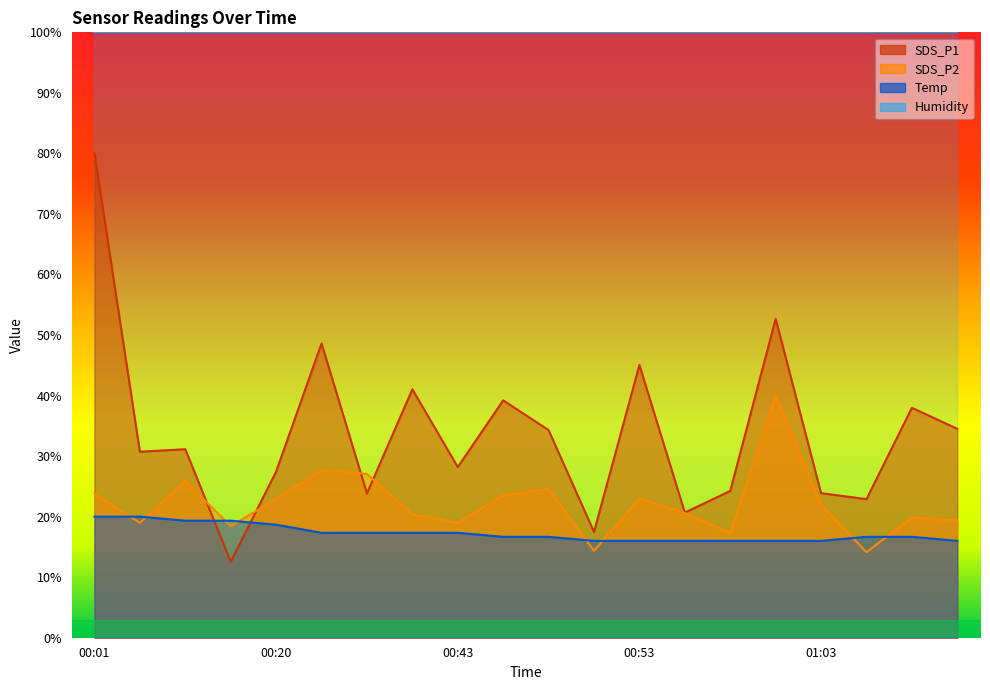

Which series has the largest total across all categories?

Humidity